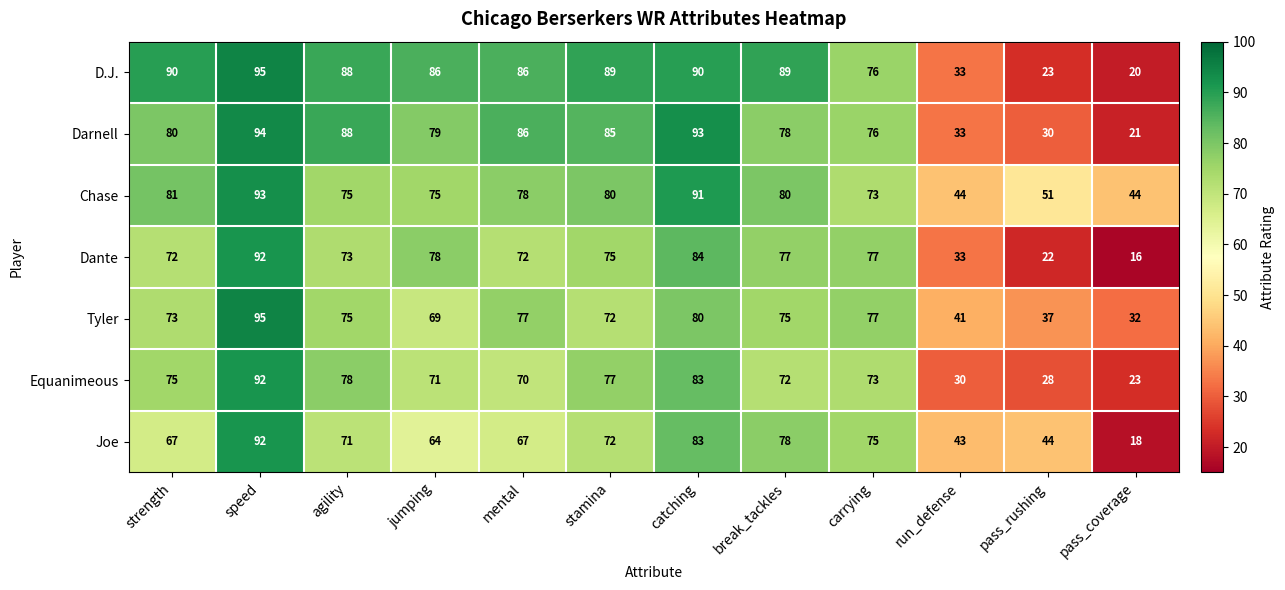

What is the difference between the highest and lowest values at pass_rushing?

29